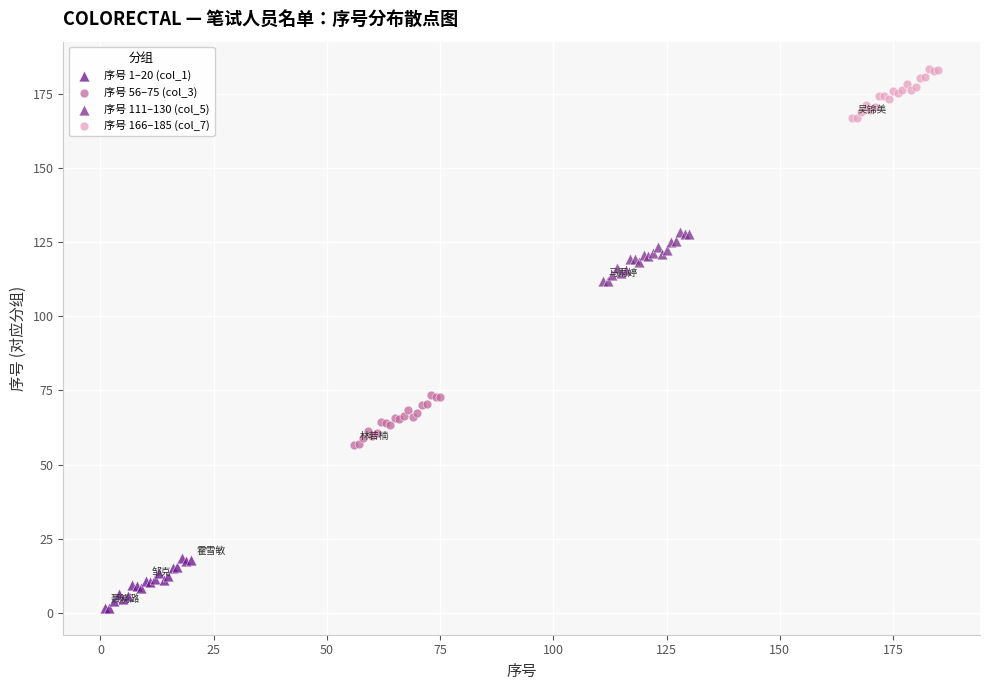

Which series contains the lowest Y value?

序号 1–20 (col_1)